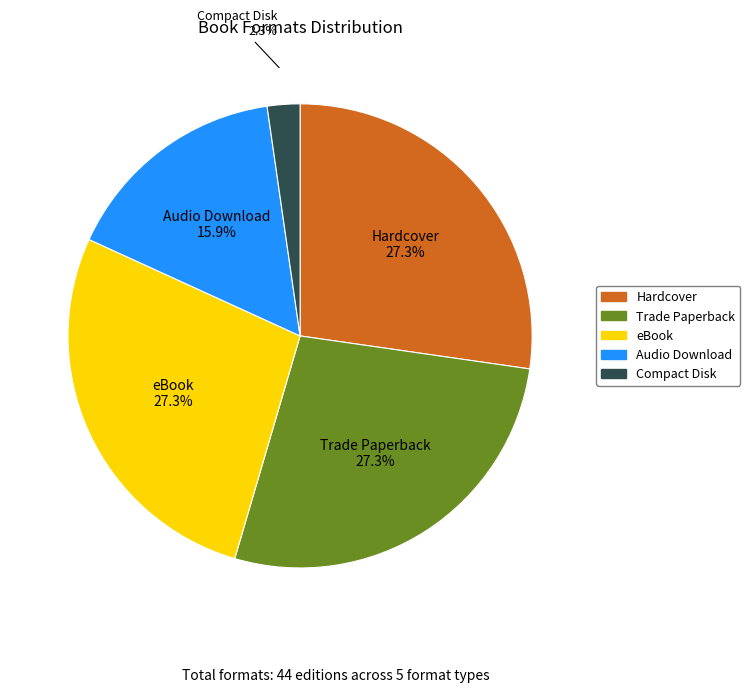

Which category has the smallest portion of the pie?

Compact Disk